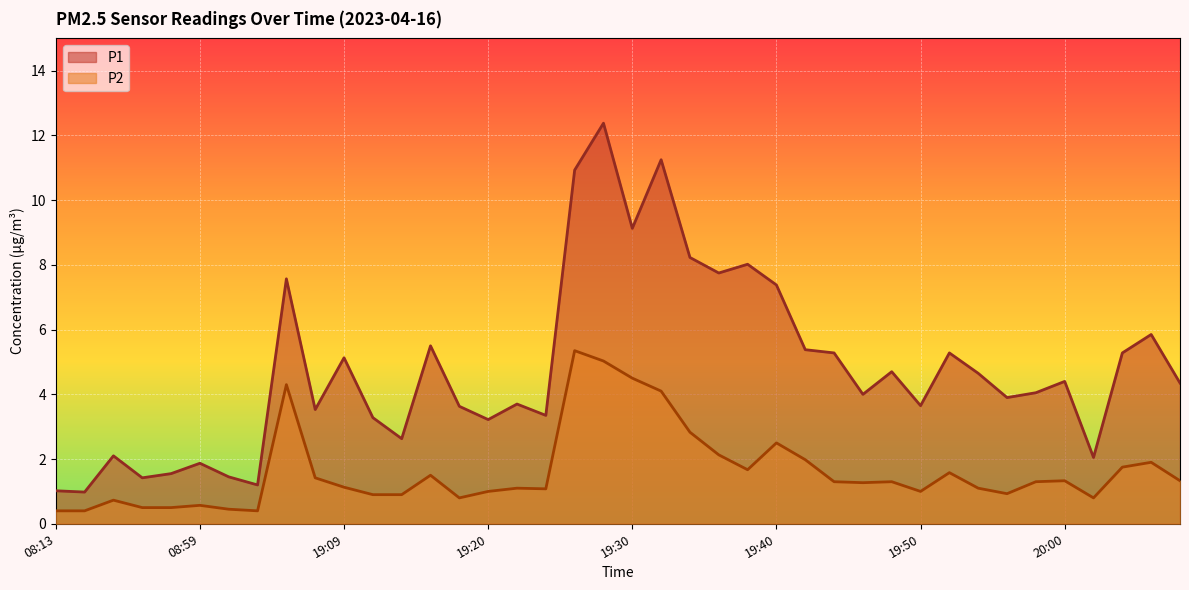

Reading right to left, extract all data points from this chart.

P1: 4.3	5.8	5.3	2.0	4.4	4.0	3.9	4.7	5.3	3.6	4.7	4.0	5.3	5.4	7.4	8.0	7.8	8.2	11.2	9.1	12.4	10.9	3.4	3.7	3.2	3.6	5.5	2.6	3.3	5.1	3.5	7.6	1.2	1.4	1.9	1.6	1.4	2.1	1.0	1.0
P2: 1.3	1.9	1.8	0.8	1.3	1.3	0.9	1.1	1.6	1.0	1.3	1.3	1.3	2.0	2.5	1.7	2.1	2.8	4.1	4.5	5.0	5.3	1.1	1.1	1.0	0.8	1.5	0.9	0.9	1.1	1.4	4.3	0.4	0.5	0.6	0.5	0.5	0.7	0.4	0.4